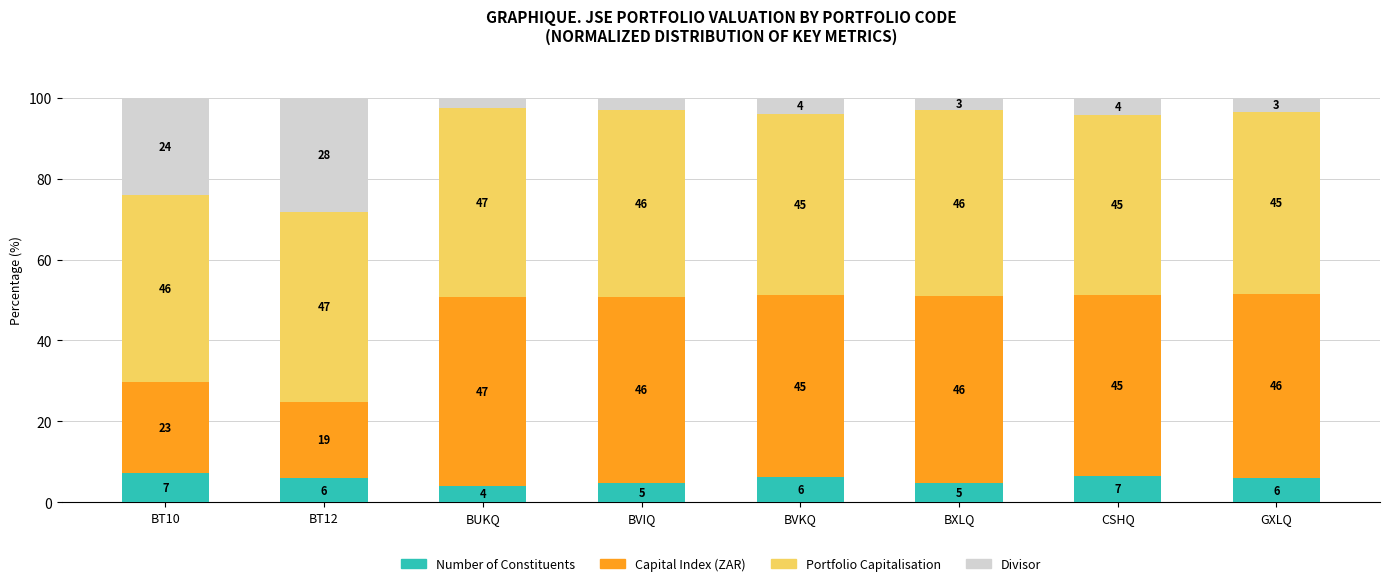

The value of Number of Constituents at GXLQ is 10.6. True or false?

False